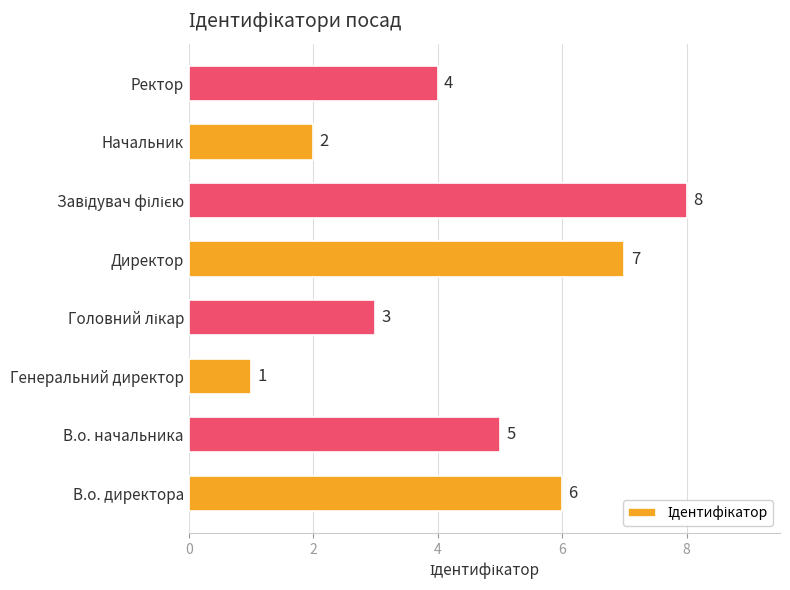

Is it true that the value at Ректор is 2?

False